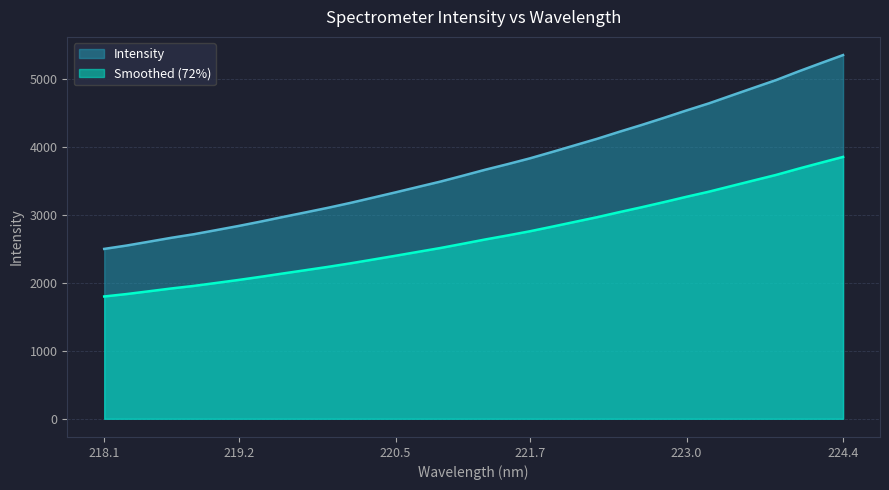

Where does the data first go above 3669?

221.3083